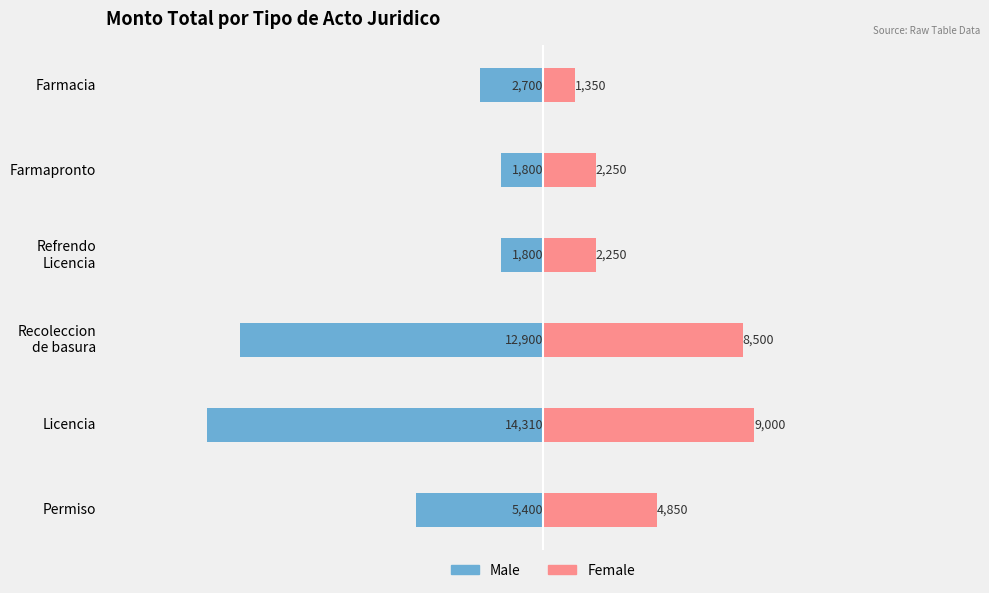

What is the difference between the maximum and minimum values in the Male series?

12510